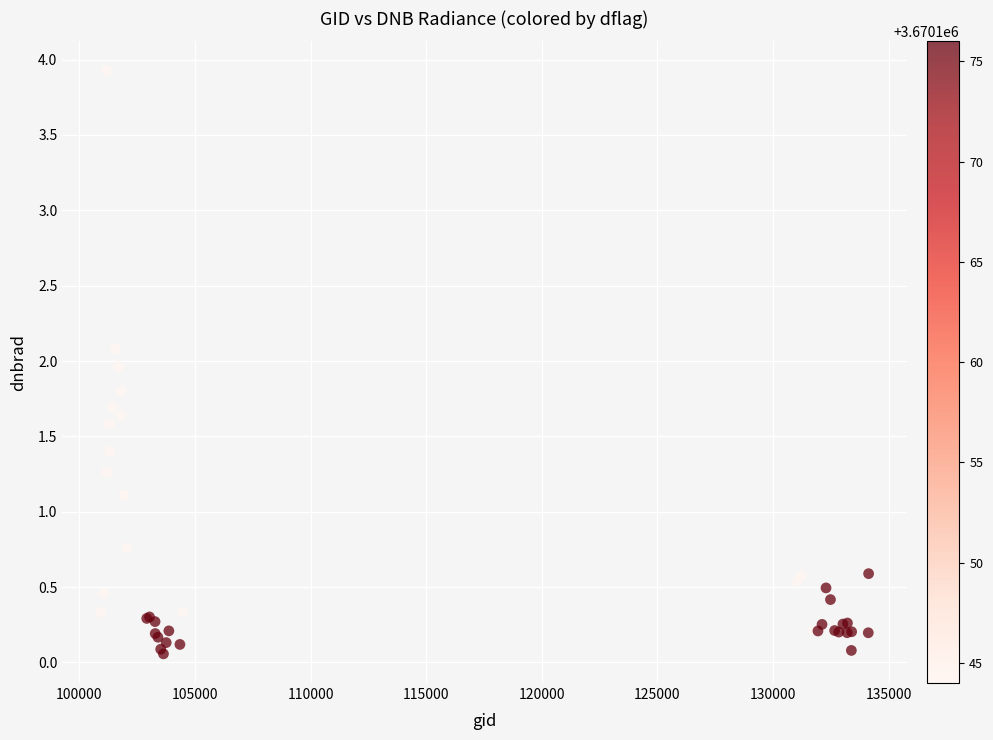

What Y value in the scatter plot is closest to 1?

1.1